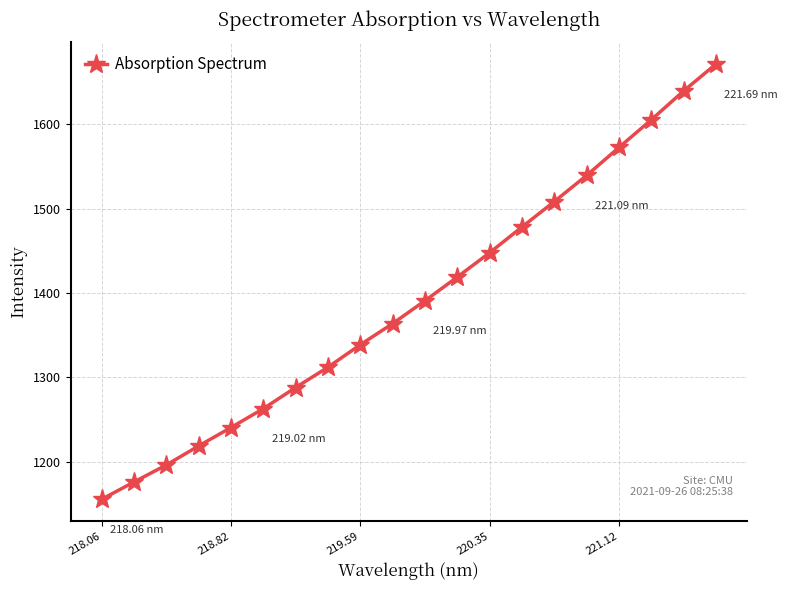

What is the difference between the maximum and minimum values?

516.0